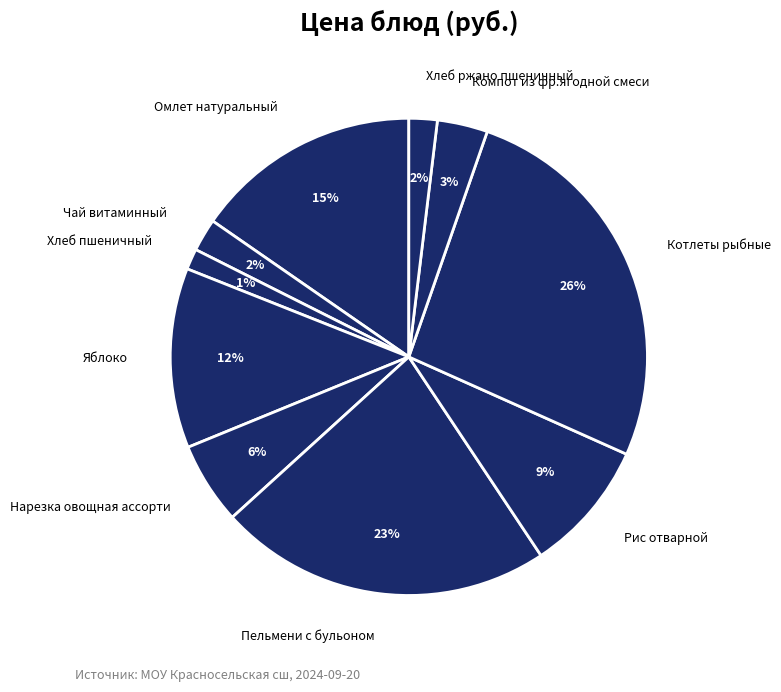

Combined, do Хлеб ржано пшеничный and Хлеб пшеничный account for over 50%?

No